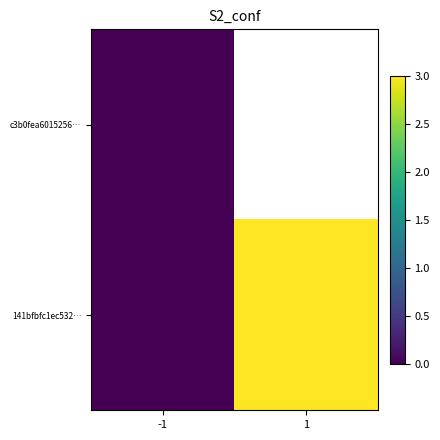

Which series has the largest total across all categories?

141bfbfc1ec532…